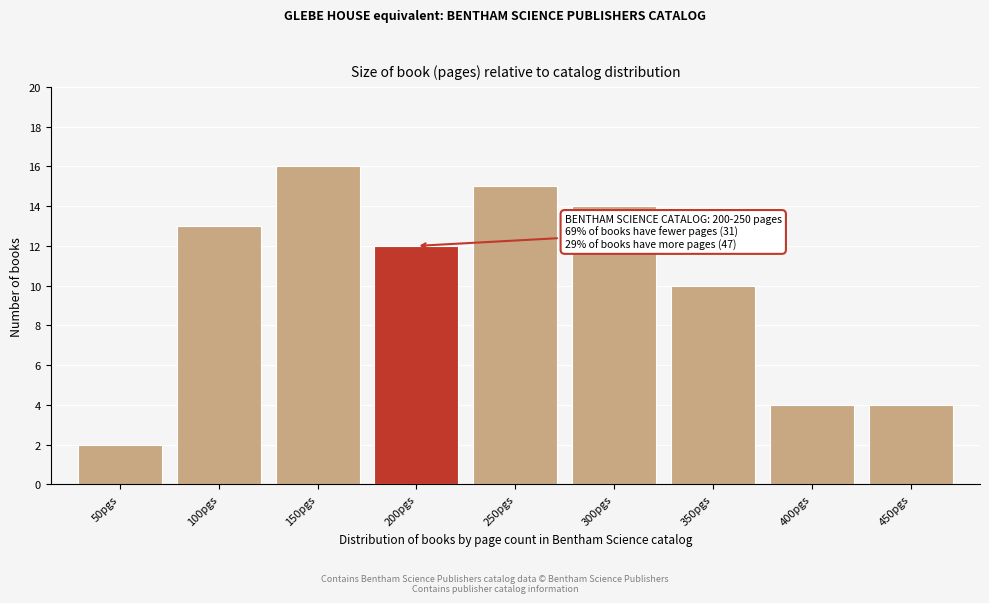

Reading left to right, what are all the values shown in this chart?

50pgs=2	100pgs=13	150pgs=16	200pgs=12	250pgs=15	300pgs=14	350pgs=10	400pgs=4	450pgs=4